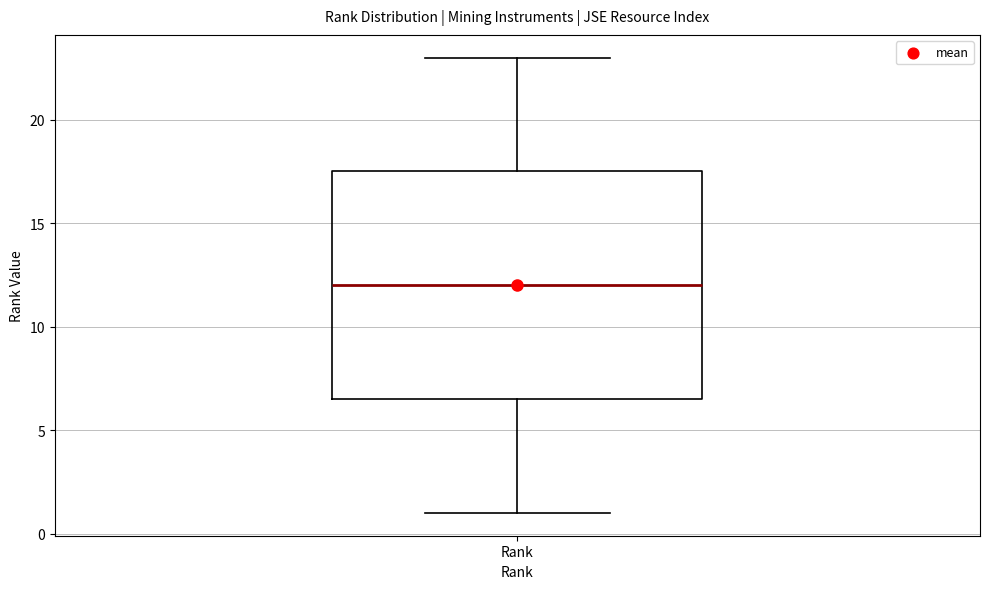

Where does the median line of the box for Rank sit on the y-axis? The values are not printed on the chart, so give them approximately, as read against the axis.

12.0